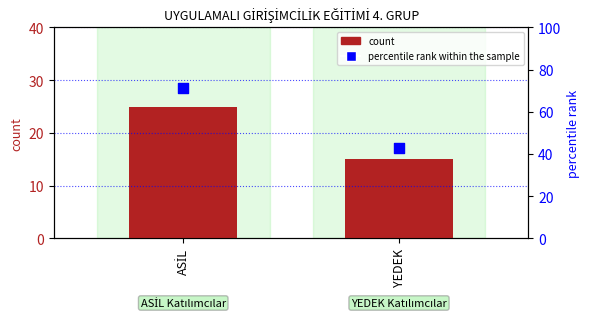

At how many categories does at least one series exceed 68?

1